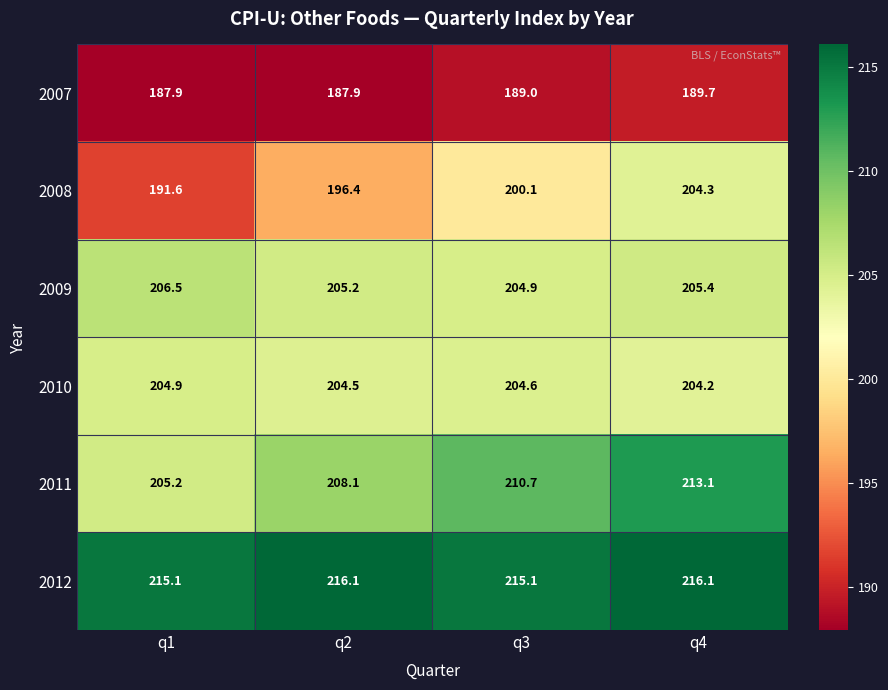

At how many categories does at least one series exceed 204?

4